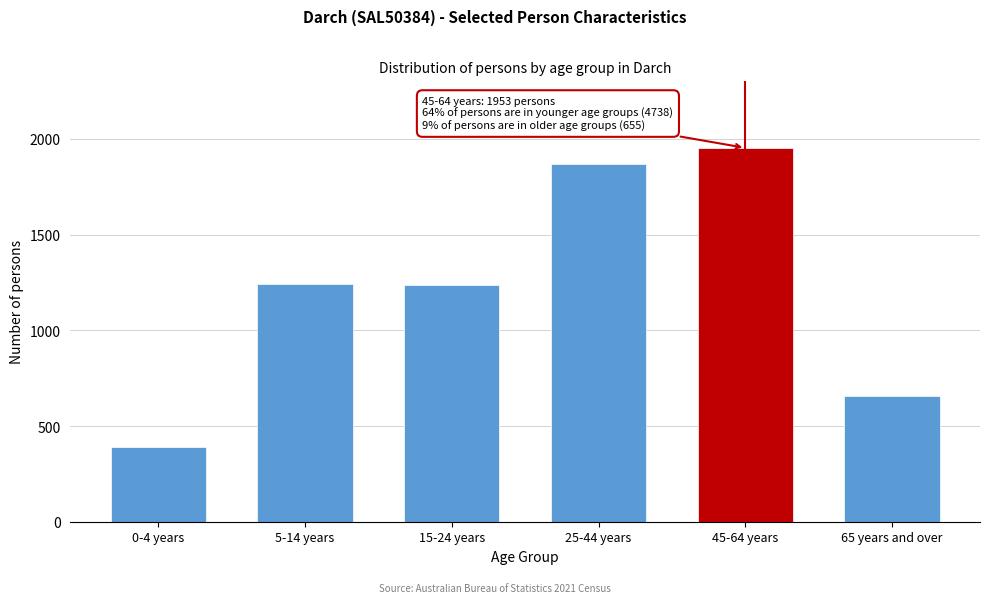

The value at 25-44 years is 1870. True or false?

True